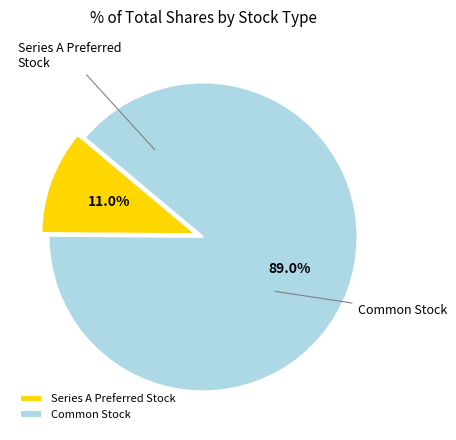

What percentage do Series A Preferred Stock and Common Stock together represent?

100.0%